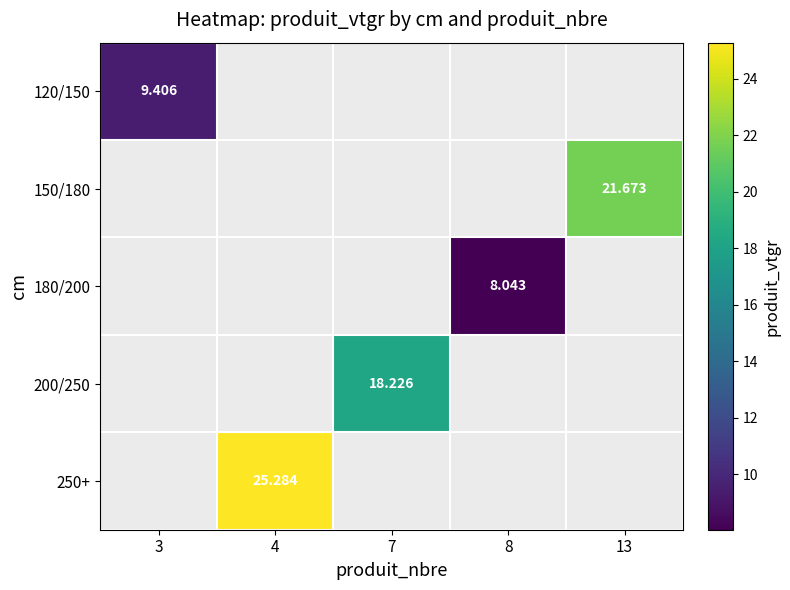

At how many categories does at least one series exceed 16?

3